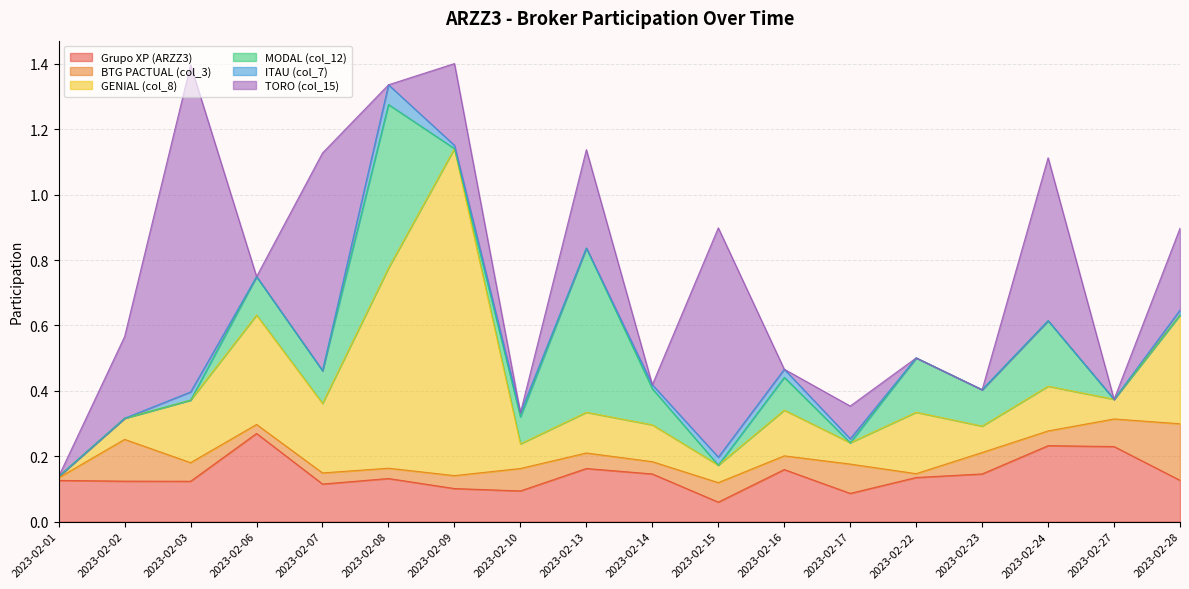

What is the spread (max minus min) of values at 2023-02-27?

0.2